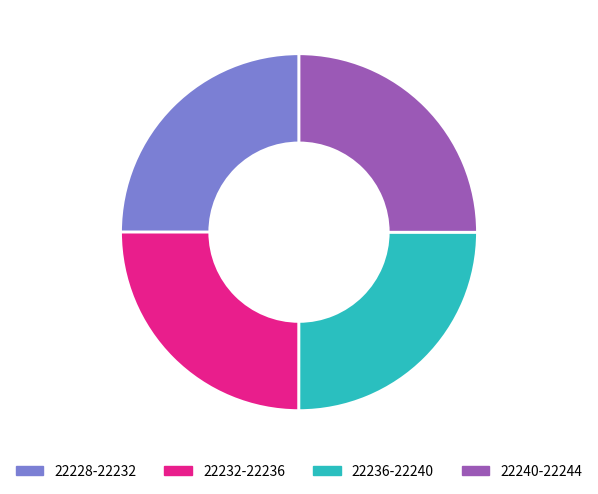

The 22232-22236 slice represents 16% of the pie. True or false?

False